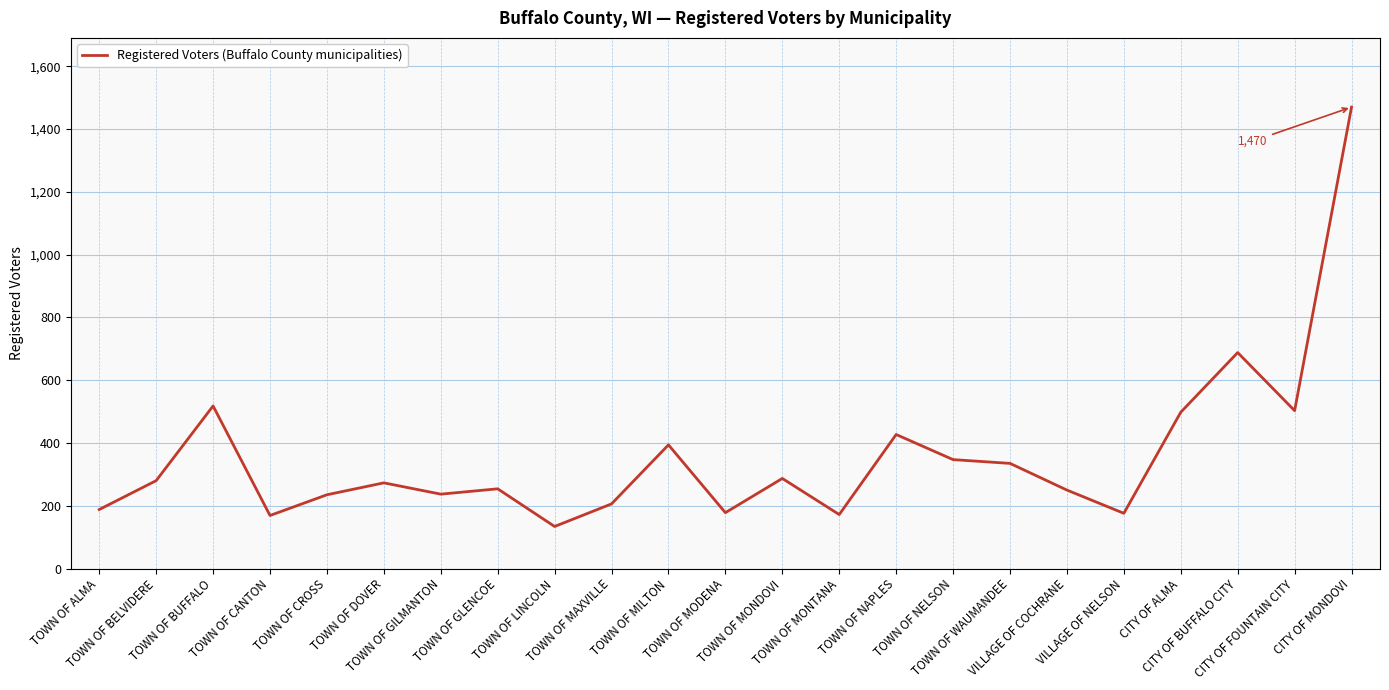

What is the difference between the maximum and minimum values?

1336